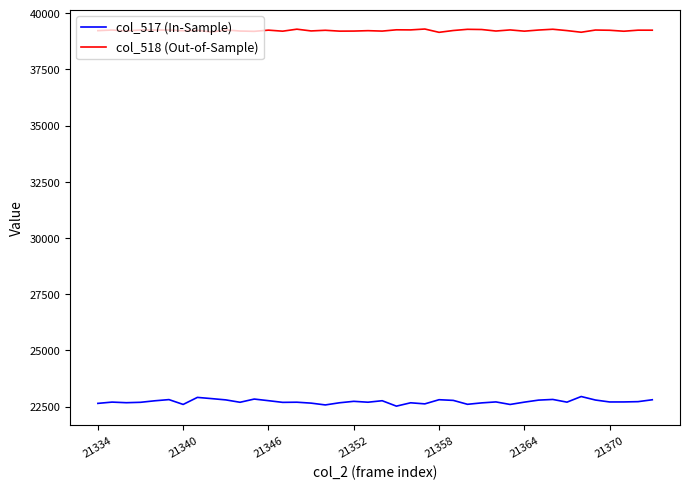

True or false: col_517 (In-Sample) and col_518 (Out-of-Sample) cross at least once.

False